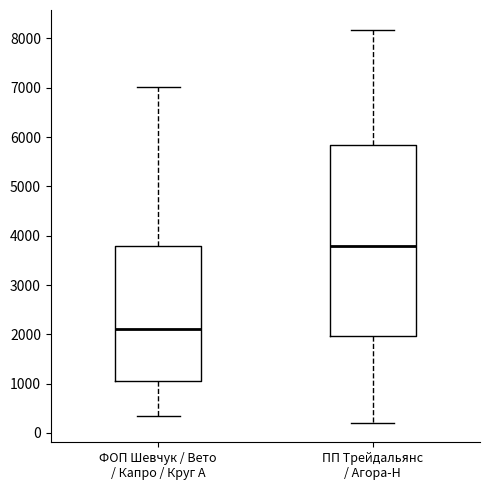

Reading left to right, read every box against the y-axis: the position of its median line, the range the box covers, and the ends of its whiskers. The values are not printed on the chart, so give them approximately, as read against the axis.

ФОП Шевчук / Вето / Капро / Круг А: median 2100, box 1100 to 3800, whiskers 400 to 7000
ПП Трейдальянс / Агора-Н: median 3800, box 2000 to 5800, whiskers 200 to 8200